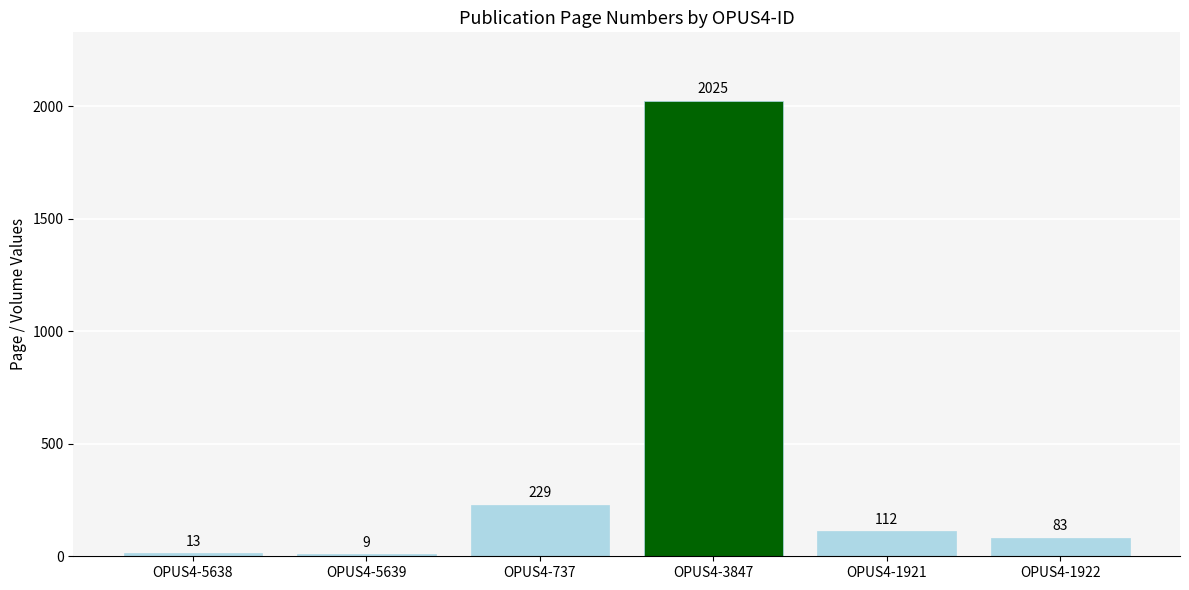

How many distinct data groups are displayed?

1